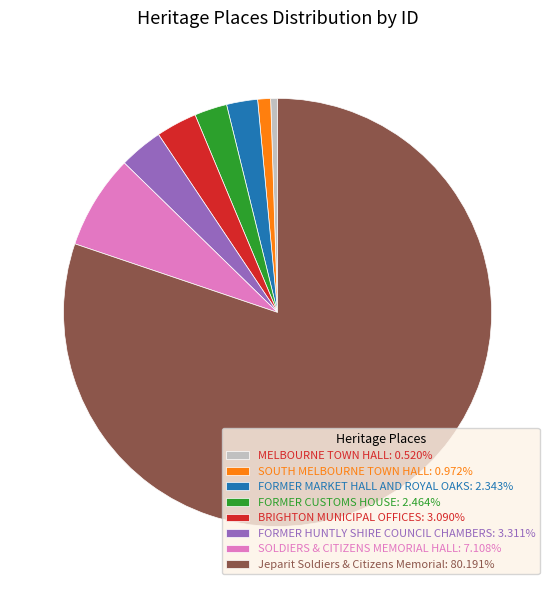

How many slices are in this pie chart?

8